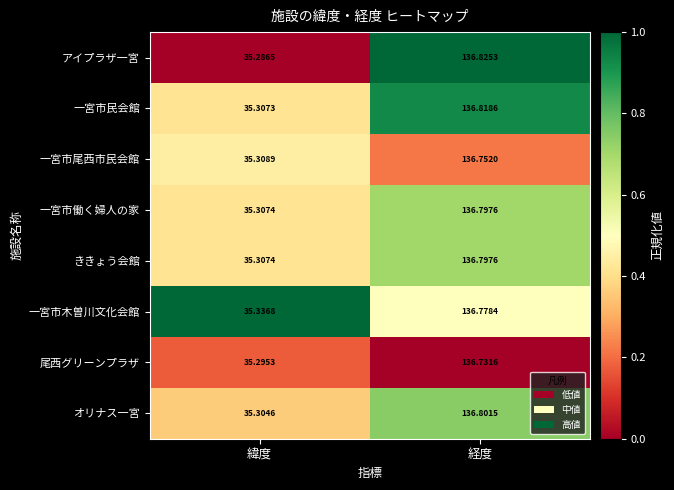

Which category has the highest value across all series?

経度